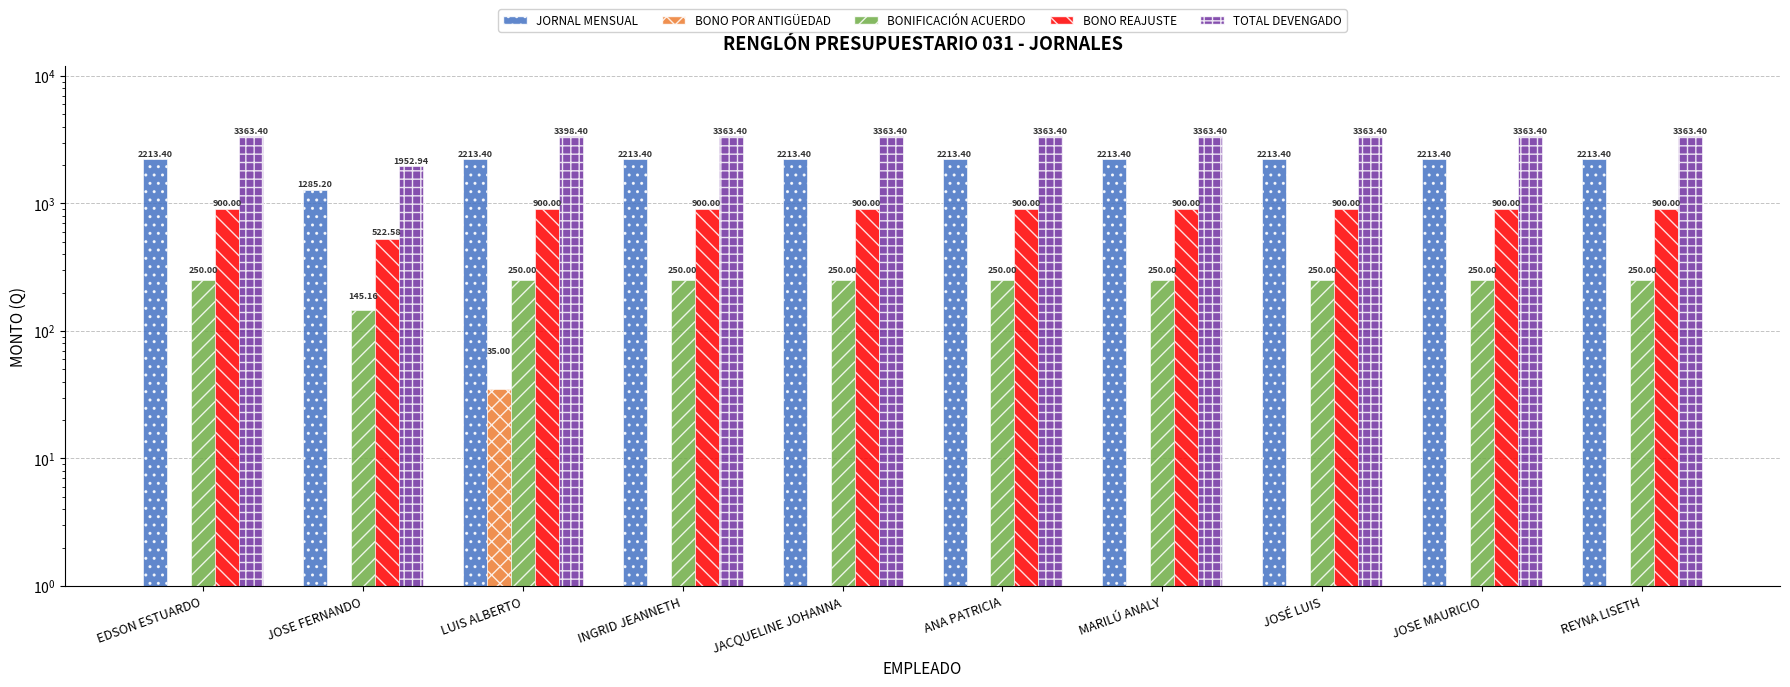

List the labels in order of BONIFICACIÓN ACUERDO value, smallest first.

JOSE FERNANDO, EDSON ESTUARDO, LUIS ALBERTO, INGRID JEANNETH, JACQUELINE JOHANNA, ANA PATRICIA, MARILÚ ANALY, JOSÉ LUIS, JOSE MAURICIO, REYNA LISETH